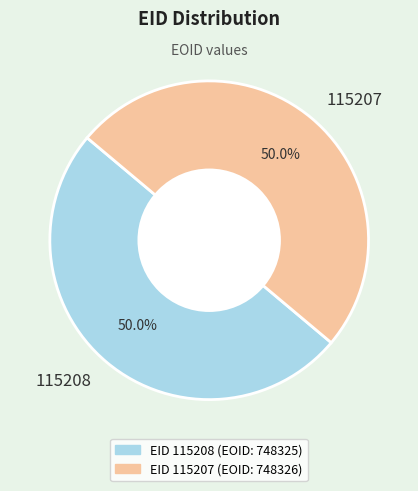

What is the ratio of the value at 115207 to the value at 115208?

1.0